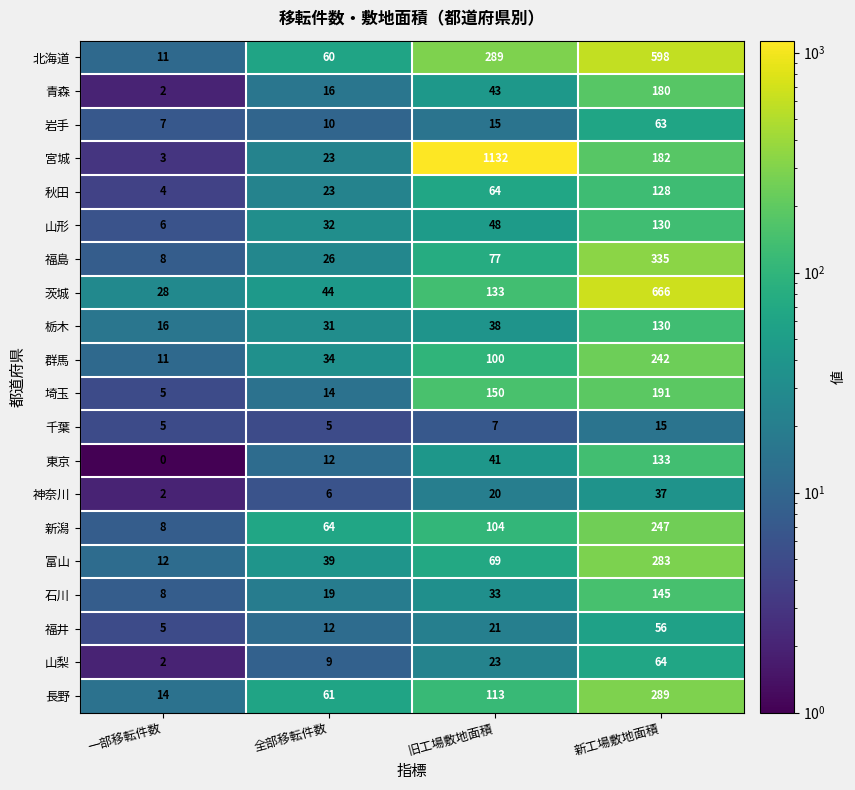

How many categories are shown in the chart?

4